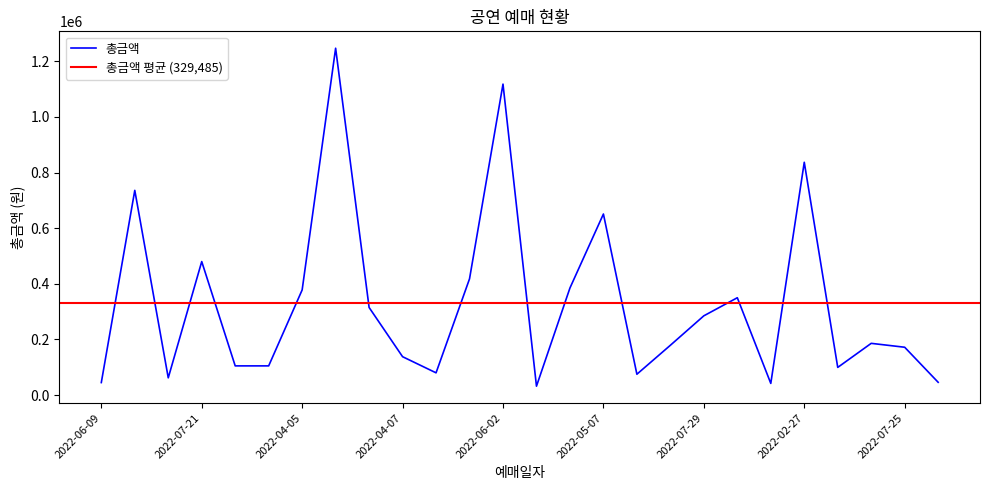

True or false: 예매수량 and 가격 intersect in this chart.

False